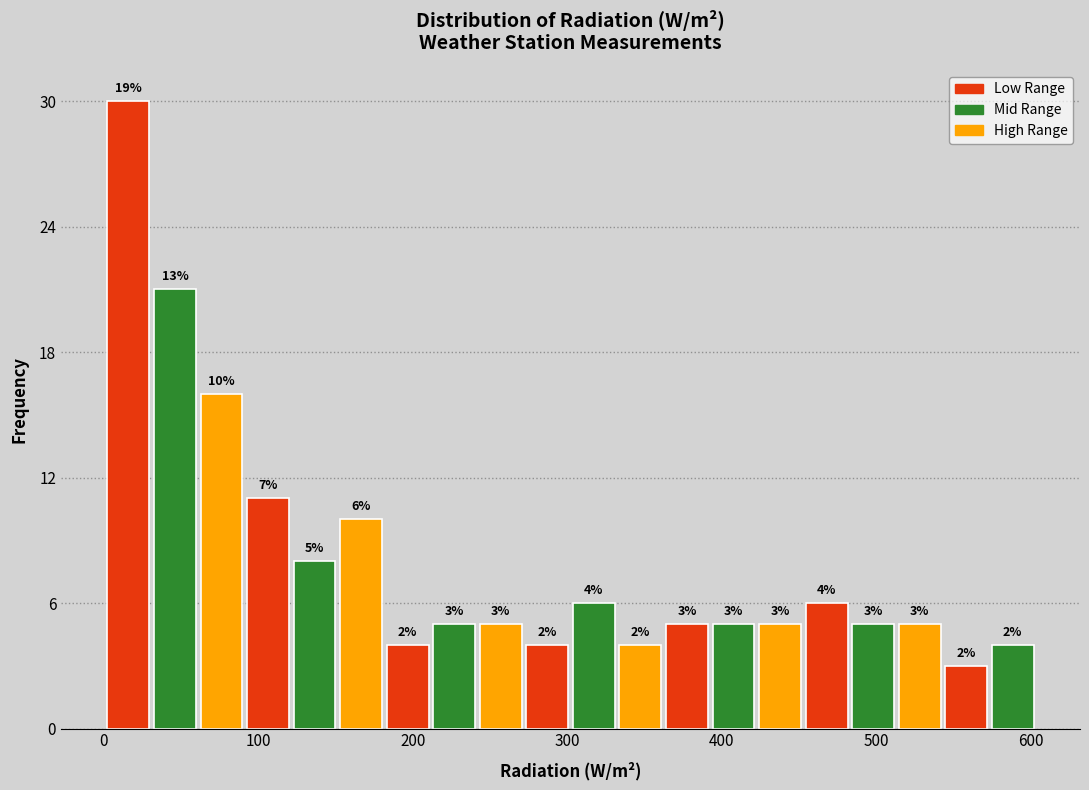

Read against the x-axis, roughly where is the centre of the tallest bar?

20